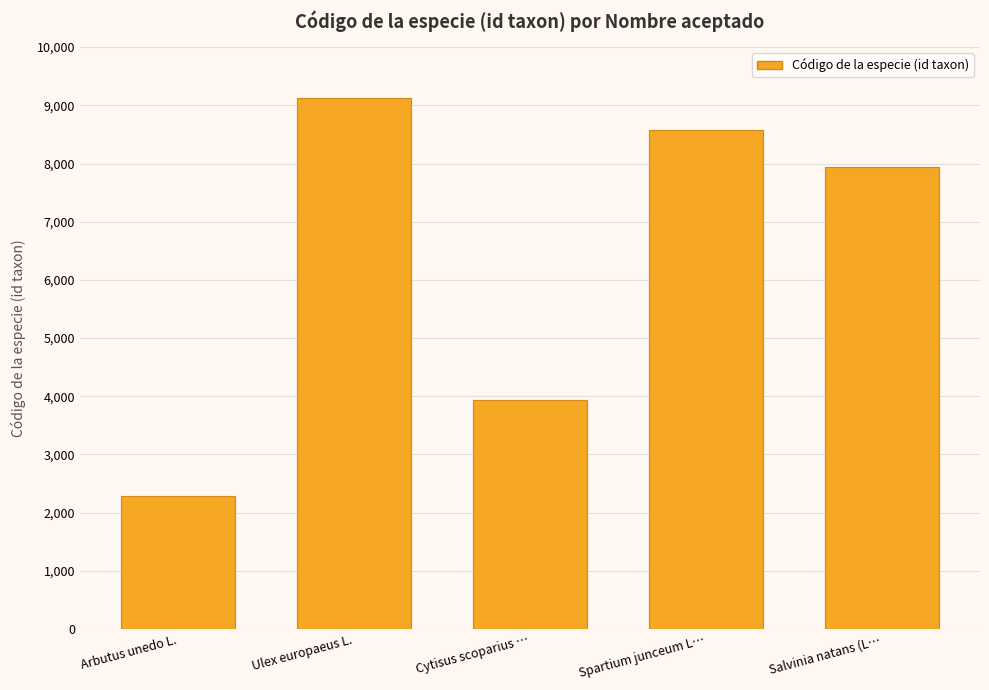

Is it true that the value at Spartium junceum L… is 8574?

True